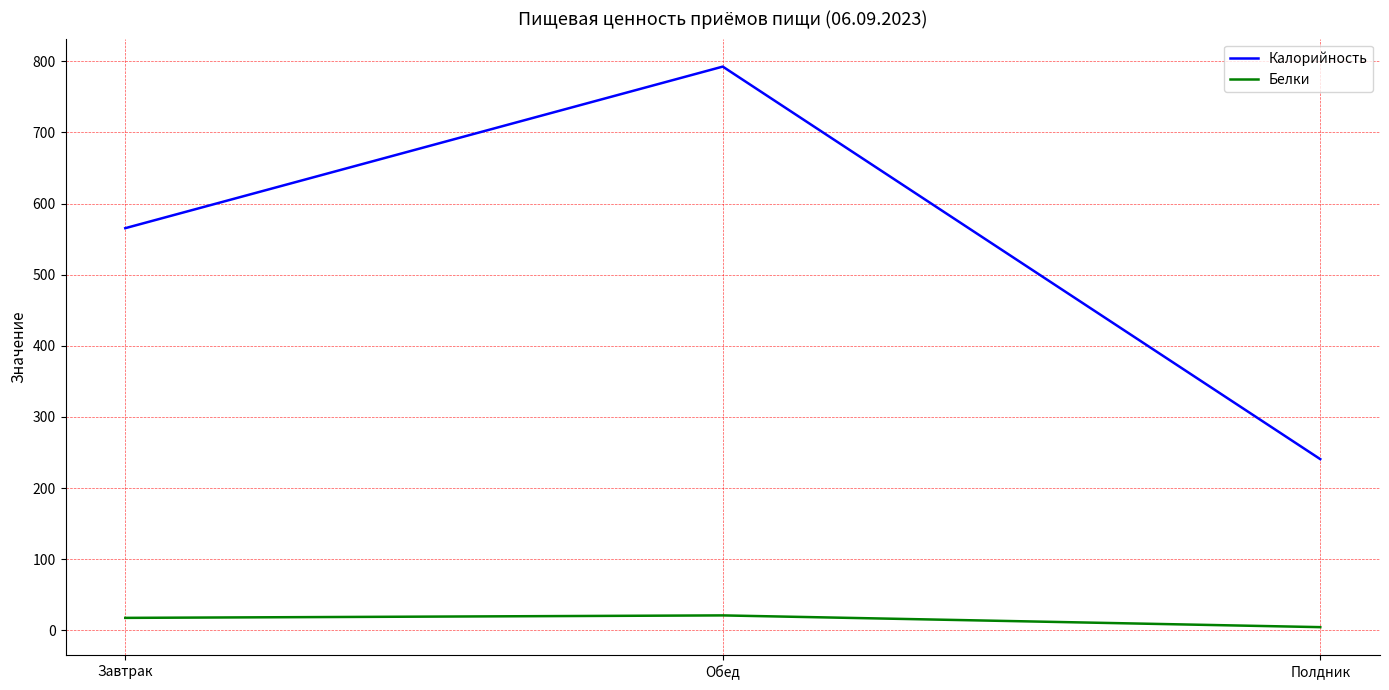

Is it true that Калорийность equals 240.6 at Полдник?

True